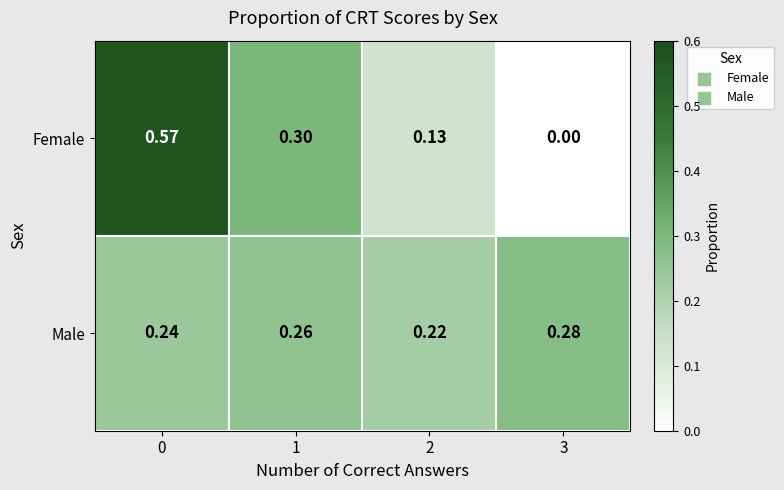

Which series has the largest range (max minus min)?

Female